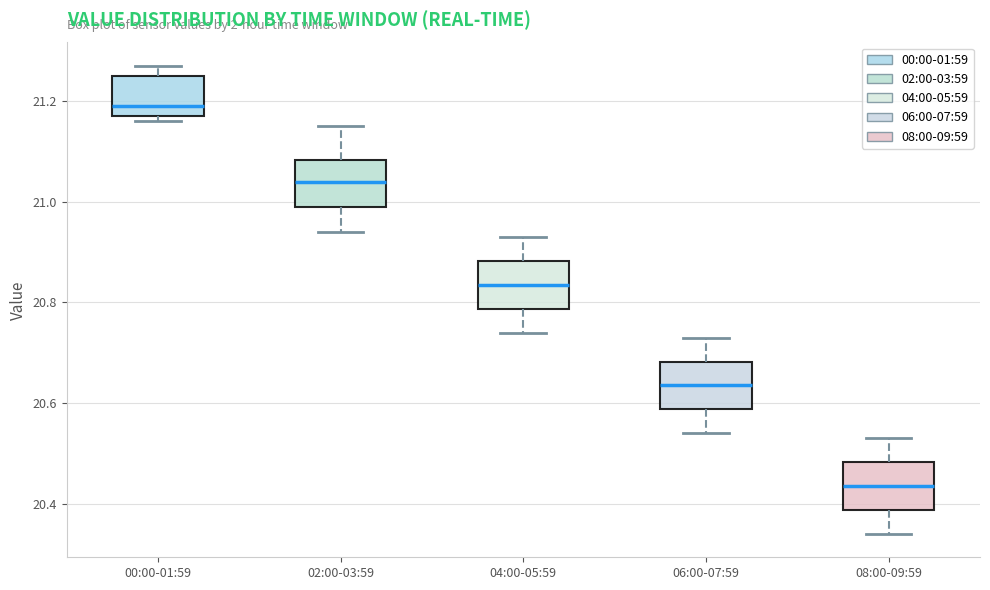

Reading left to right, read every box against the y-axis: the position of its median line, the range the box covers, and the ends of its whiskers. The values are not printed on the chart, so give them approximately, as read against the axis.

00:00-01:59: median 21.20, box 21.18 to 21.26, whiskers 21.16 to 21.28
02:00-03:59: median 21.04, box 21.00 to 21.08, whiskers 20.94 to 21.16
04:00-05:59: median 20.84, box 20.78 to 20.88, whiskers 20.74 to 20.94
06:00-07:59: median 20.64, box 20.58 to 20.68, whiskers 20.54 to 20.74
08:00-09:59: median 20.44, box 20.38 to 20.48, whiskers 20.34 to 20.54